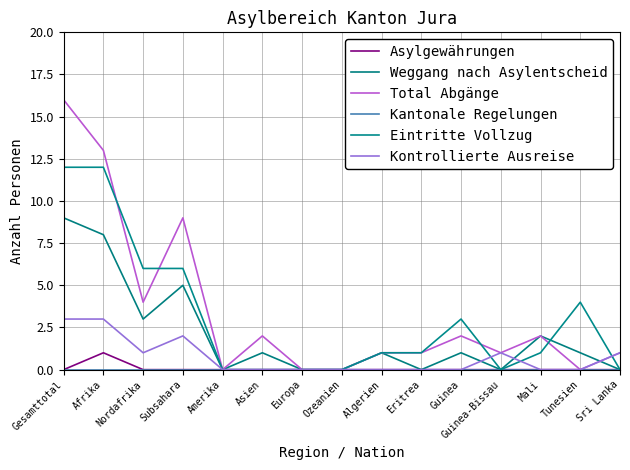

At which category is the sum across all series the highest?

Gesamttotal